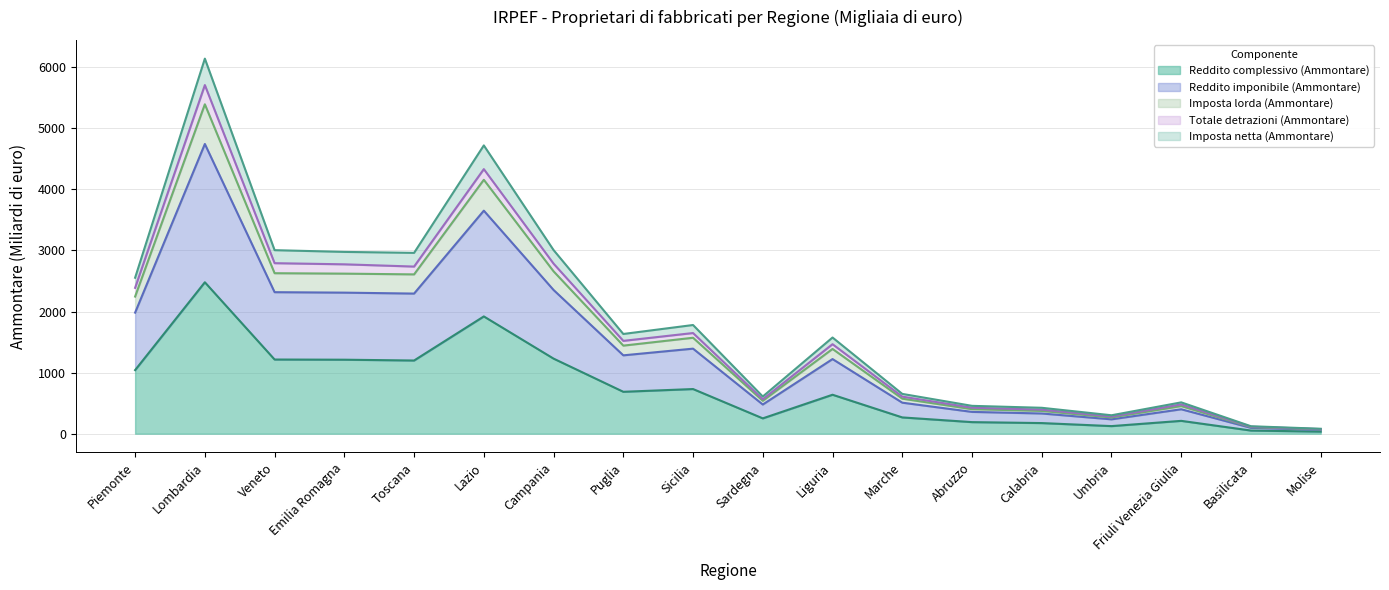

At which category does Totale detrazioni (Ammontare) reach its first local valley?

Toscana